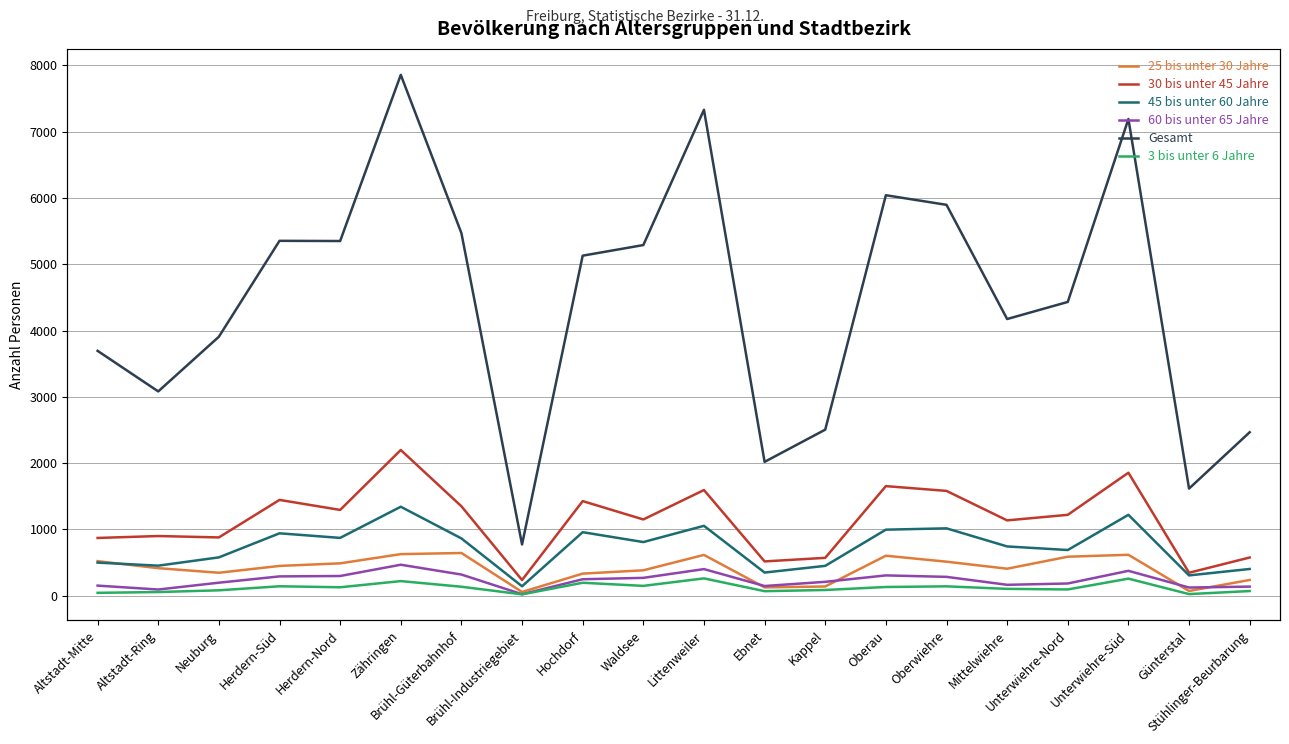

What is the value of the 45 bis unter 60 Jahre point at the 8th from the left?

142